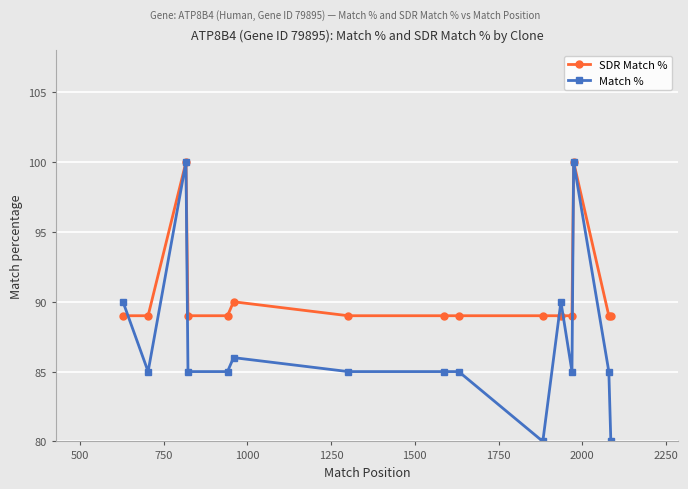

What is the minimum value for SDR Match %?

89